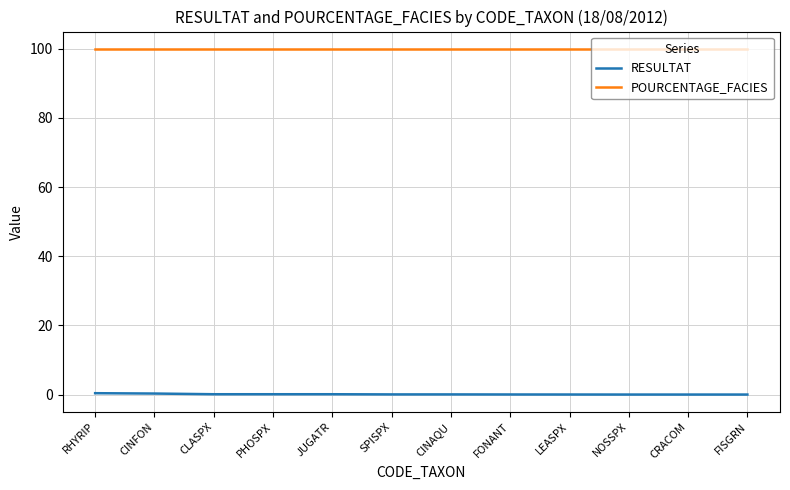

What is the greatest value displayed?

100.0